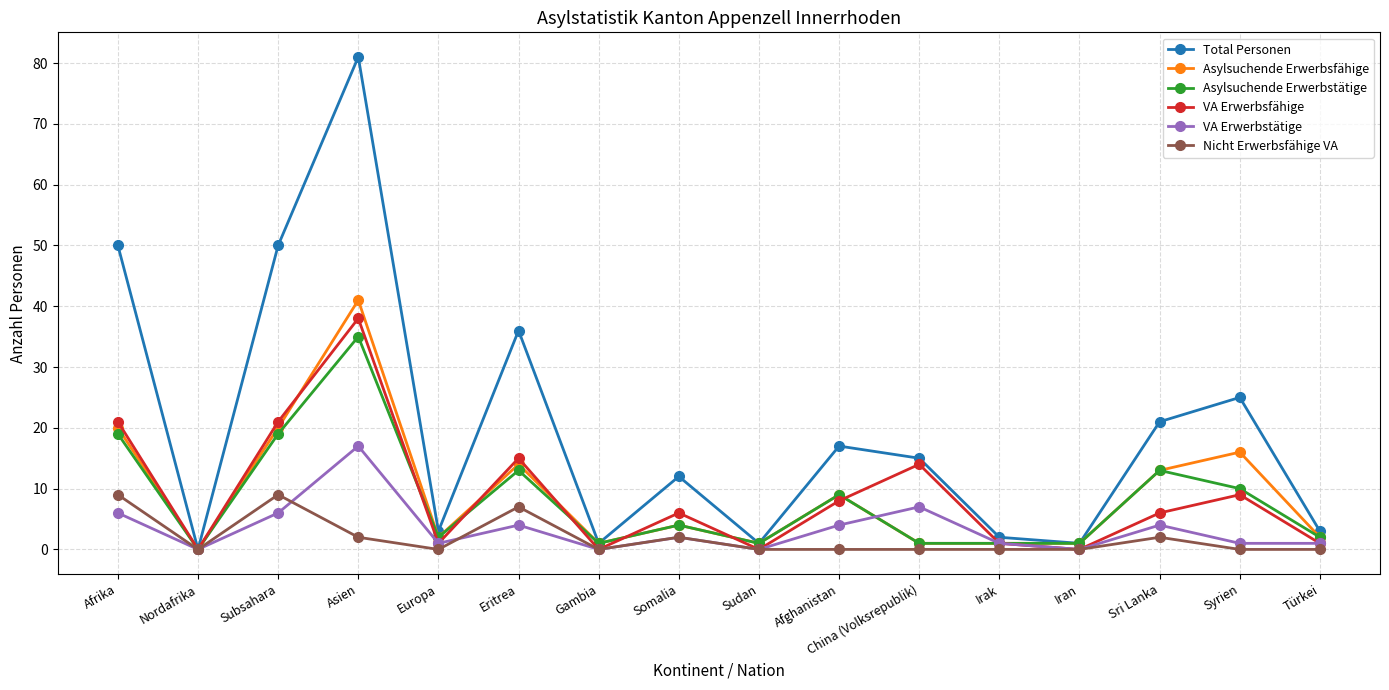

At which category does Total Personen reach its first local peak?

Asien